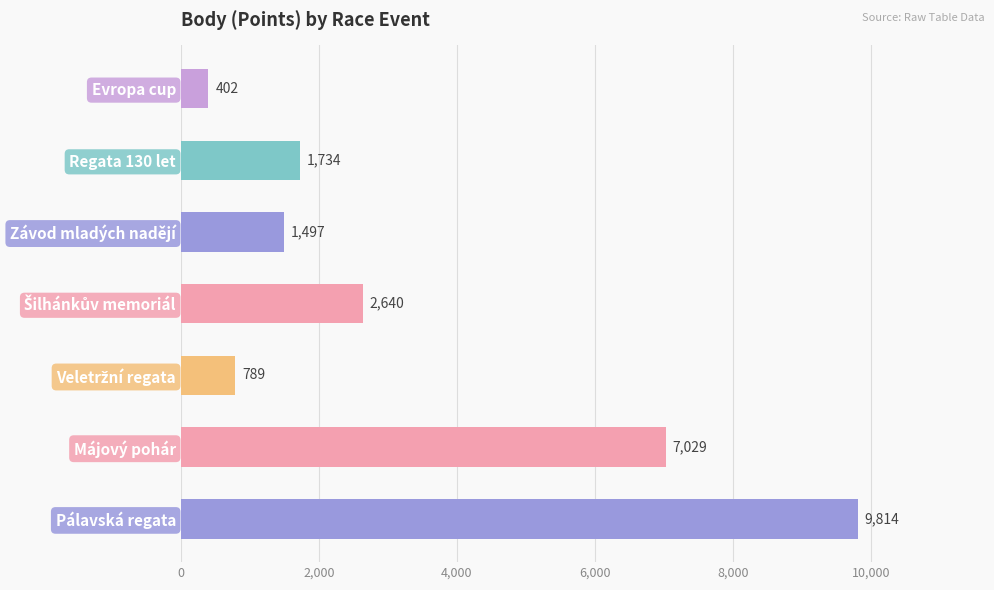

What position from the bottom is Regata 130 let?

6